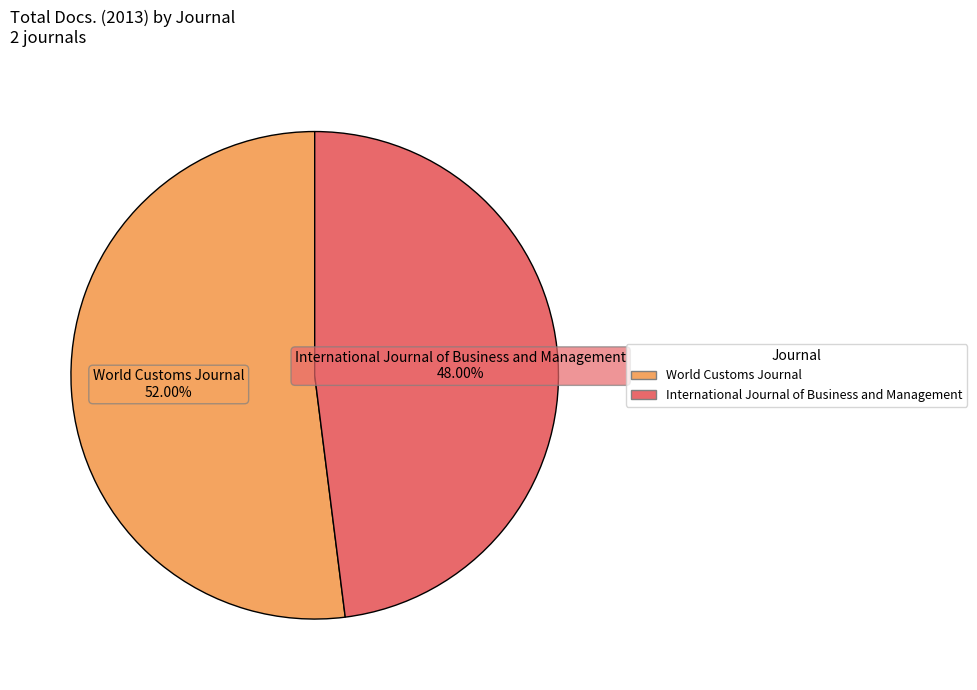

Between World Customs Journal and International Journal of Business and Management, which is larger?

World Customs Journal